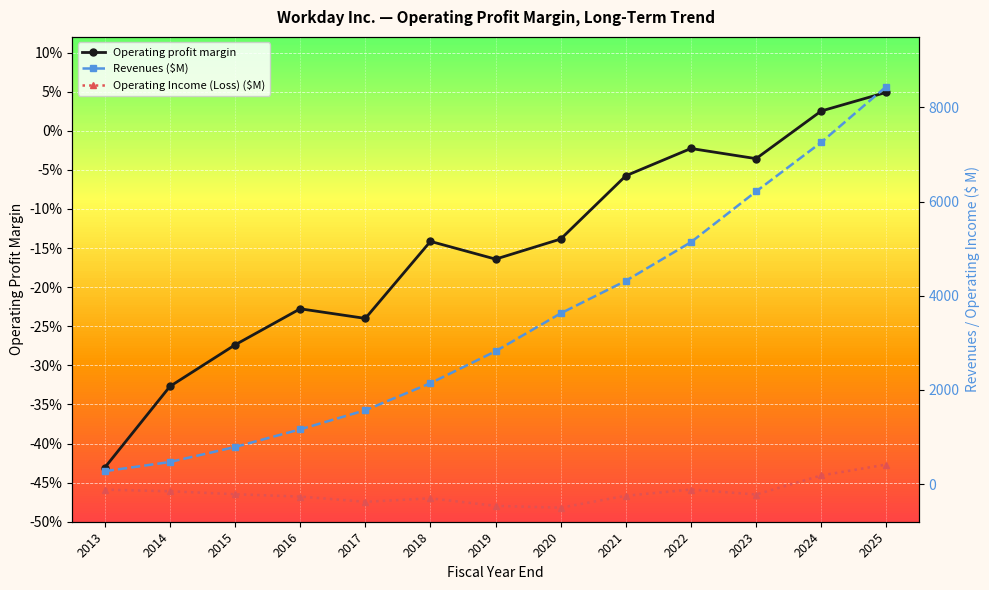

What are all the series names shown in the legend?

Operating profit margin, Revenues ($M), Operating Income (Loss) ($M)